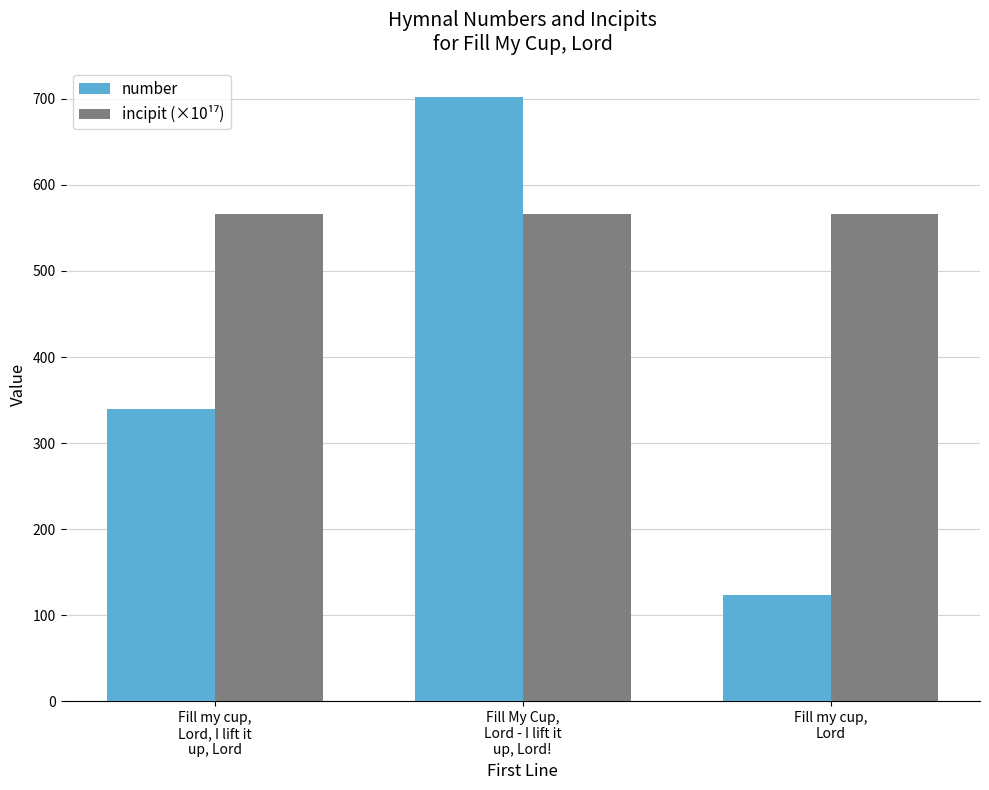

What is the label of the 2nd bar from the right?

Fill My Cup,
Lord - I lift it
up, Lord!